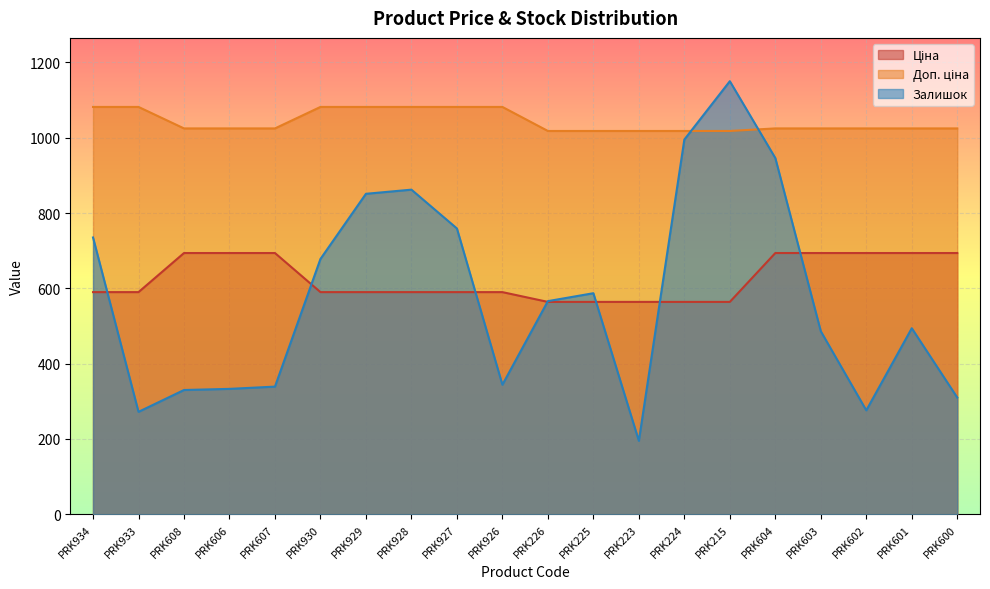

Which series ends up on top after the final intersection of Доп. ціна and Залишок?

Доп. ціна